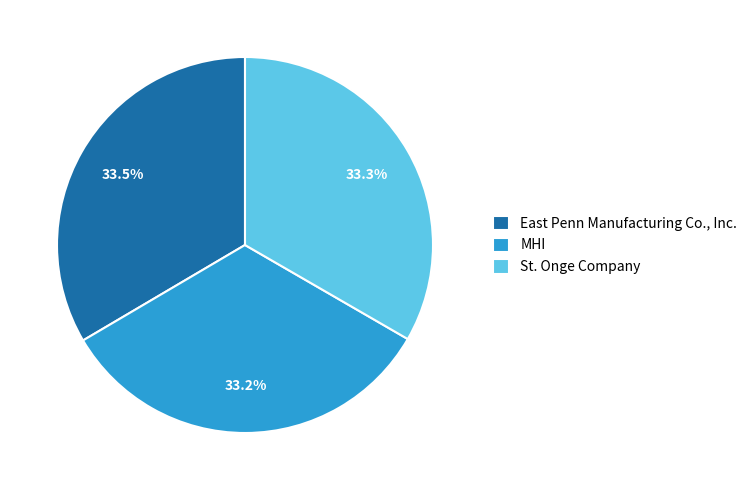

What percentage is the MHI slice, to the nearest percent?

33%